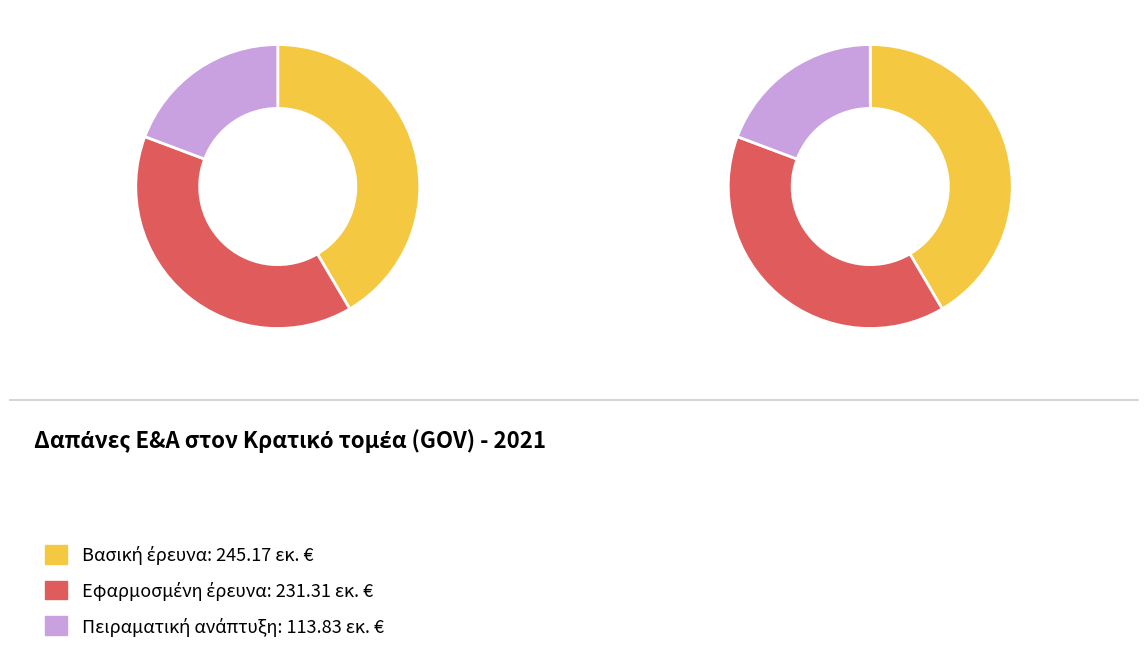

Is there any slice that represents more than half of the pie?

No